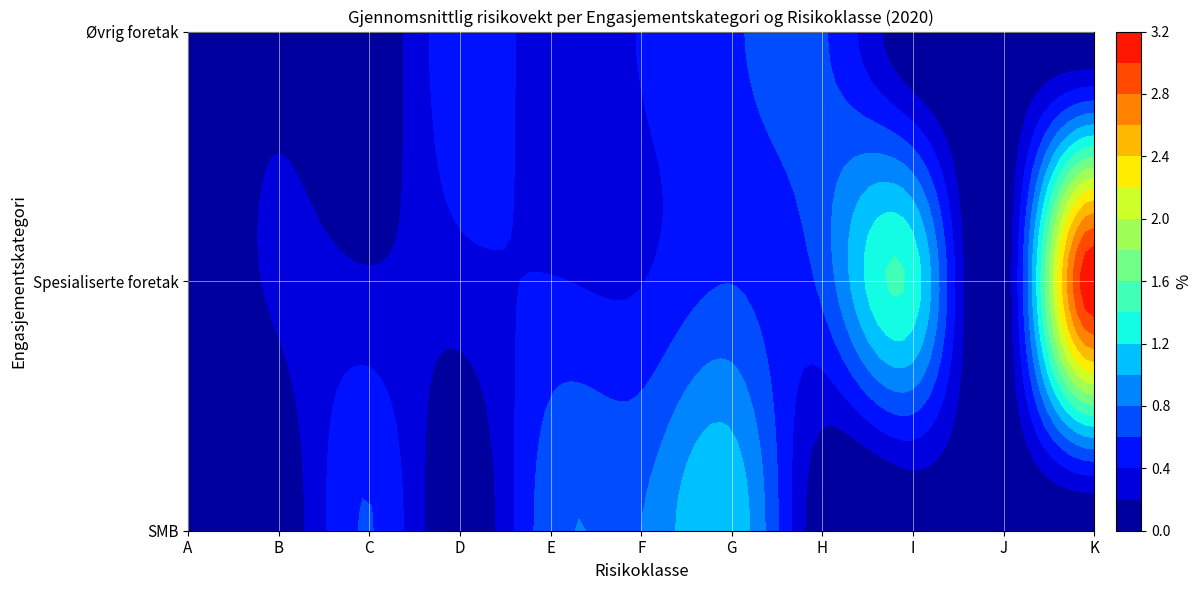

Reading left to right, transcribe all the data shown in this chart.

SMB: A=0.0	B=0.0	C=0.6	D=0.0	E=0.7	F=0.8	G=1.2	H=0.0	I=0.0	J=0.0	K=0.0
Spesialiserte foretak: A=0.0	B=0.2	C=0.2	D=0.3	E=0.4	F=0.4	G=0.6	H=0.7	I=1.3	J=0.0	K=3.2
Øvrig foretak: A=0.0	B=0.1	C=0.0	D=0.5	E=0.3	F=0.4	G=0.6	H=0.6	I=0.0	J=0.0	K=0.0